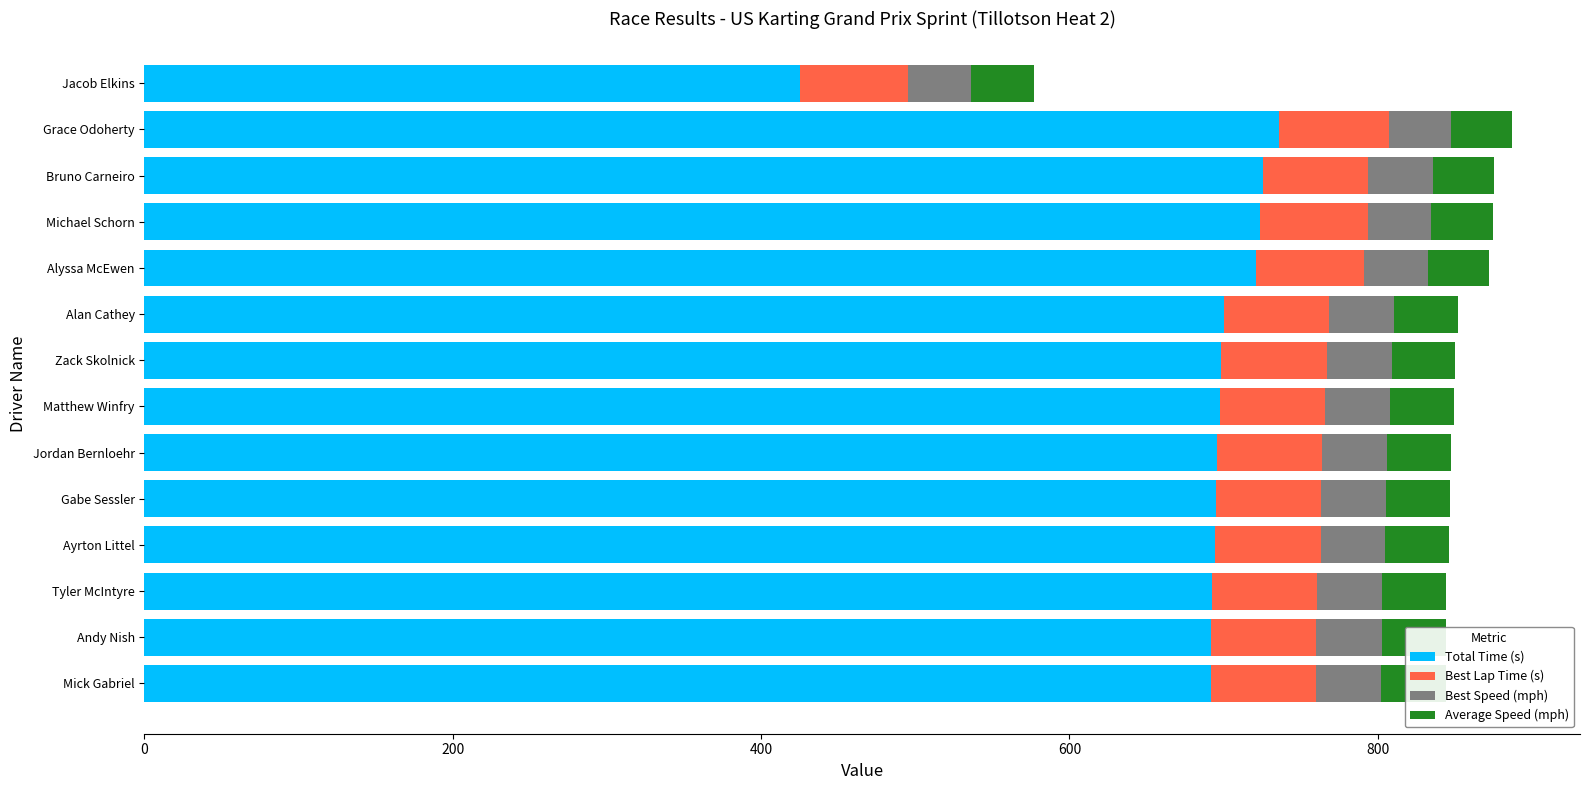

The value of Best Speed (mph) at Bruno Carneiro is 42.1. True or false?

True